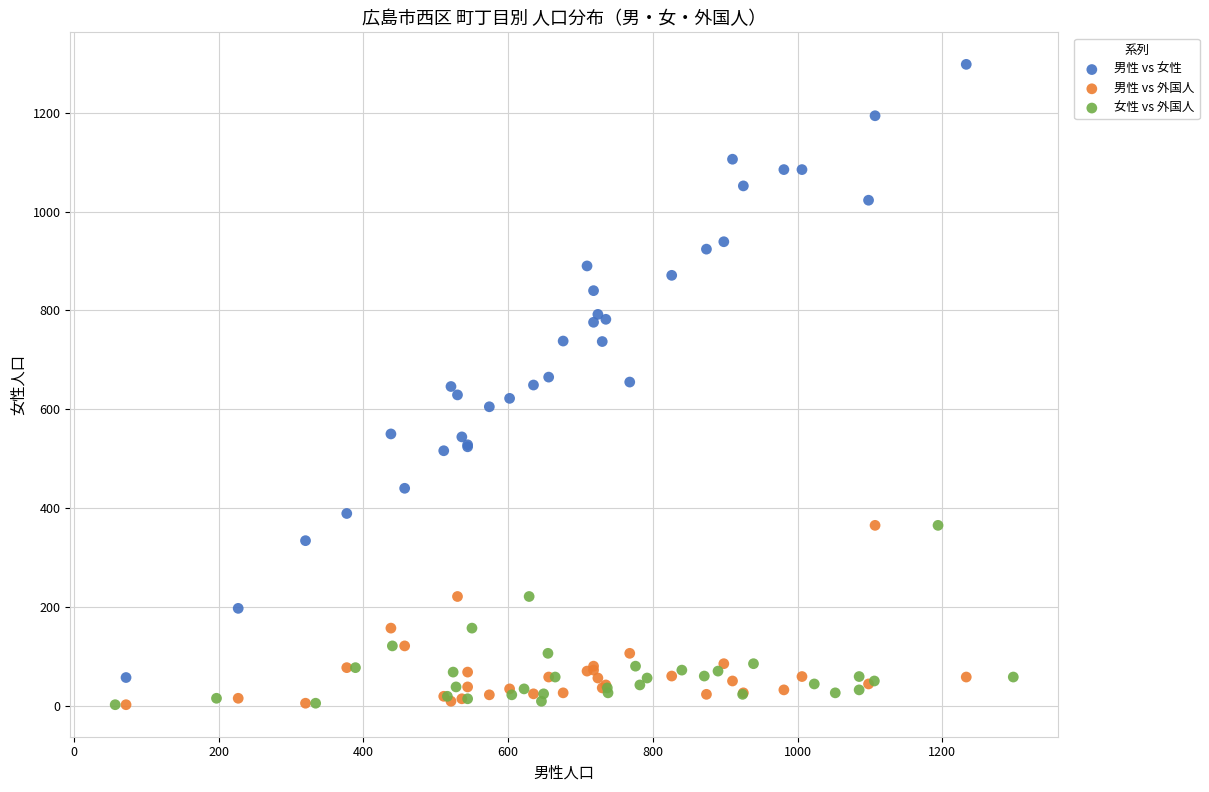

Which series has the widest spread of Y values?

男性 vs 女性